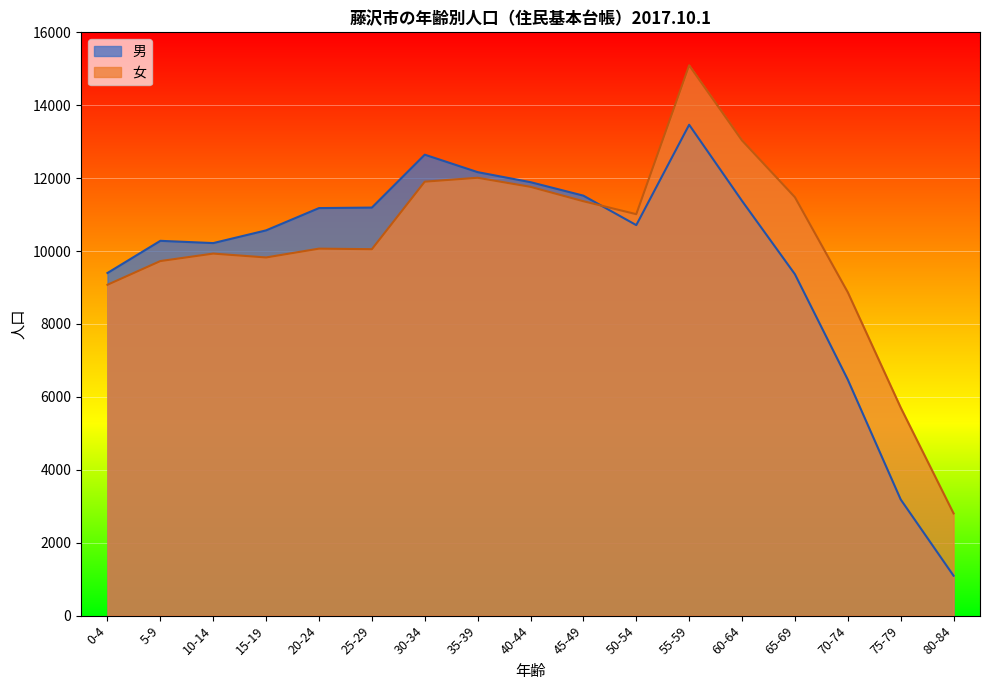

Where do 男 and 女 first cross each other?

45-49 and 50-54